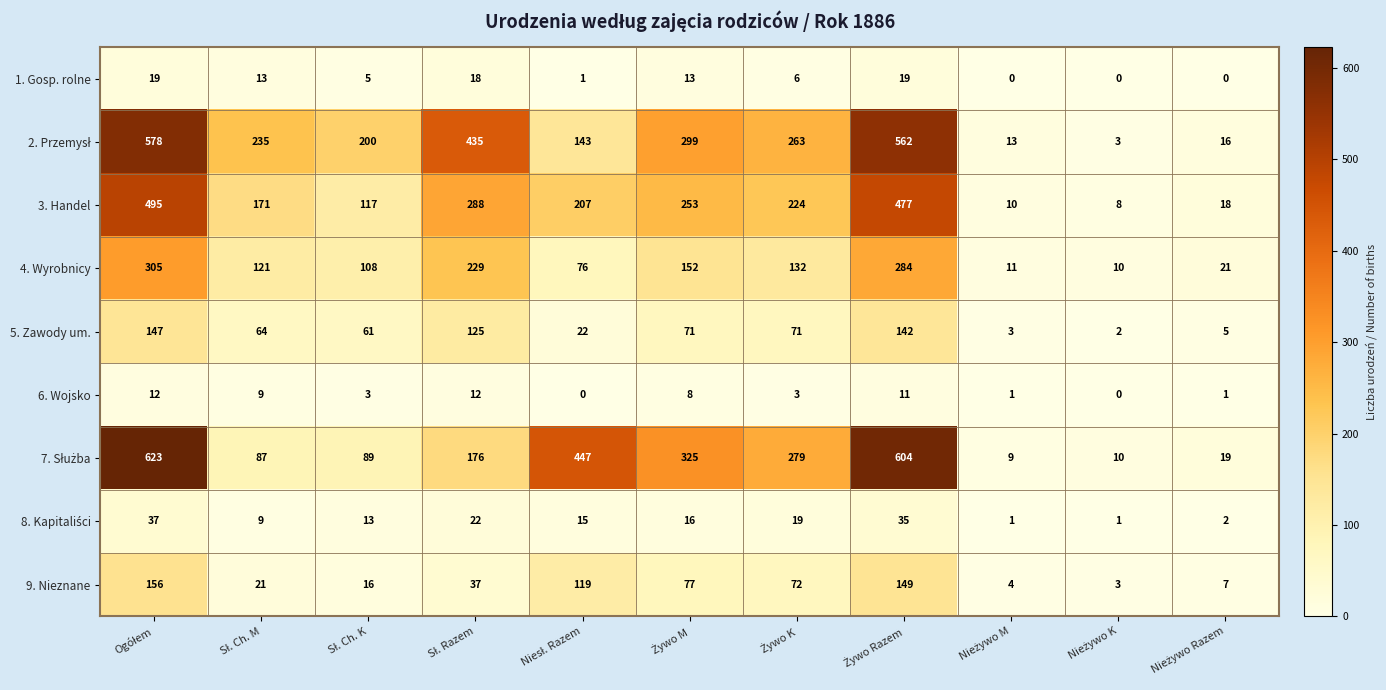

How many distinct data groups are displayed?

9